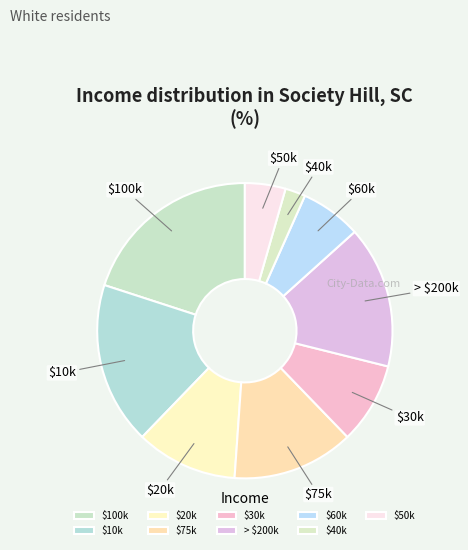

Which slice is the smallest?

$40k